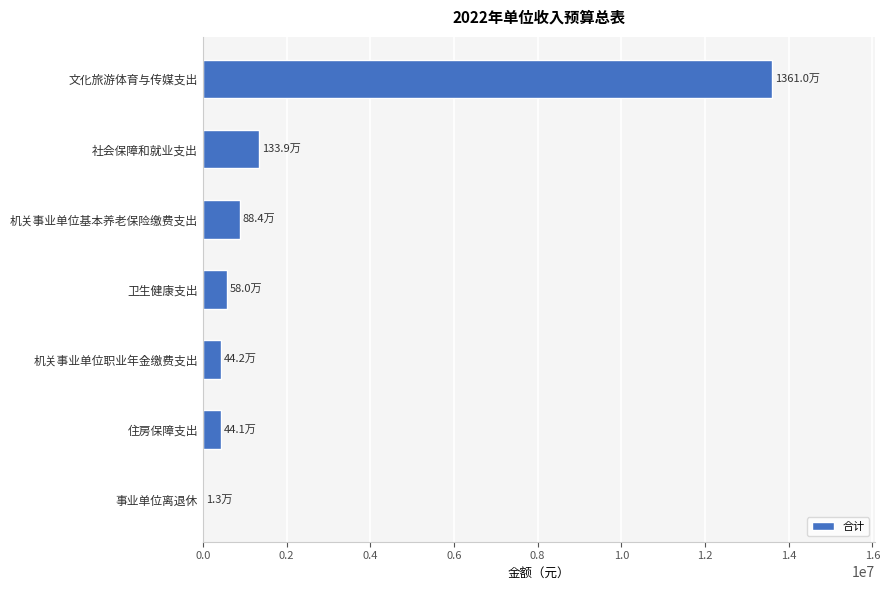

What is the sum of all values?

17308400